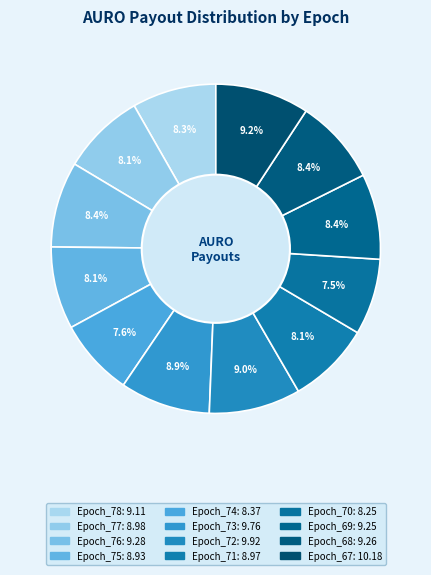

To the nearest percent, what is the difference between the largest and smallest slice percentages?

2%